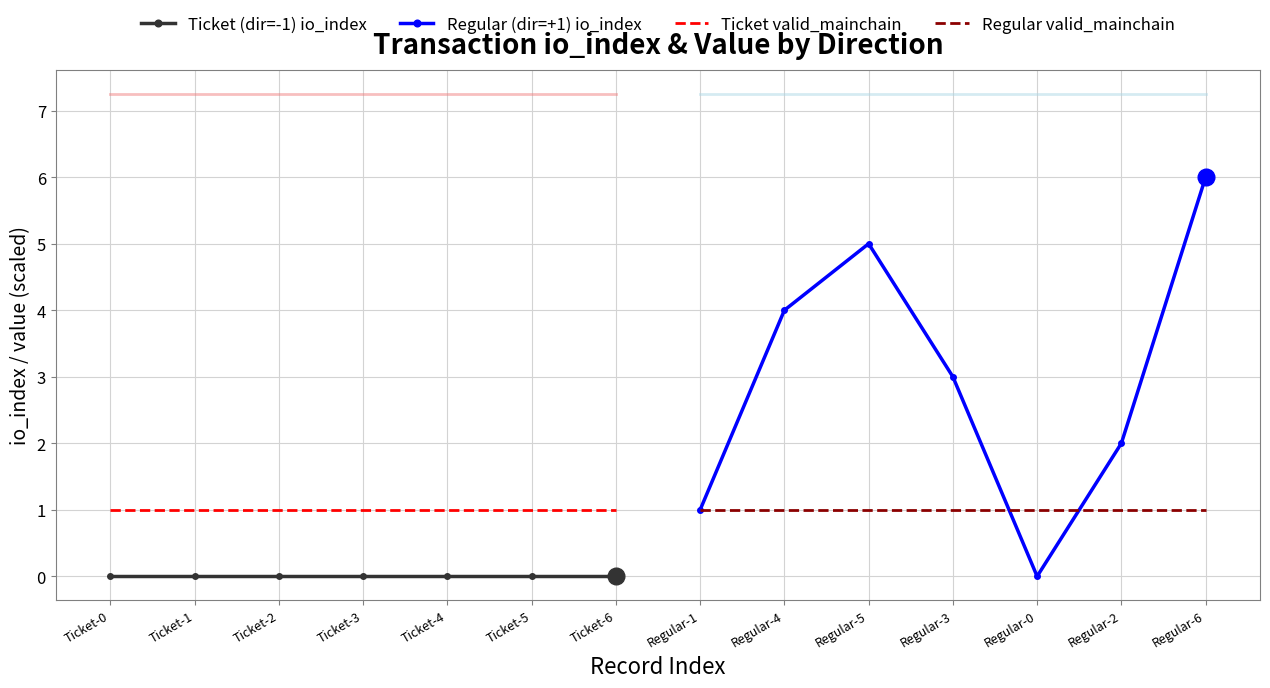

Between Ticket-4 and Ticket-0, which is larger?

Ticket-4